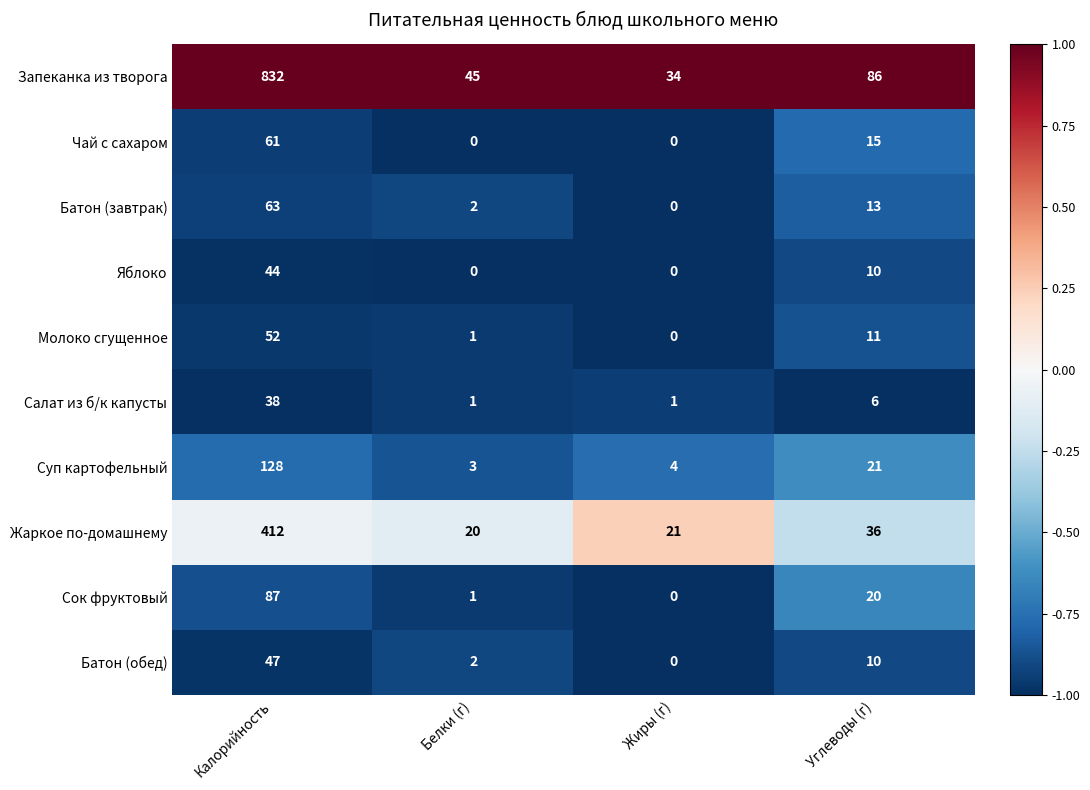

Which series has the largest total across all categories?

Запеканка из творога